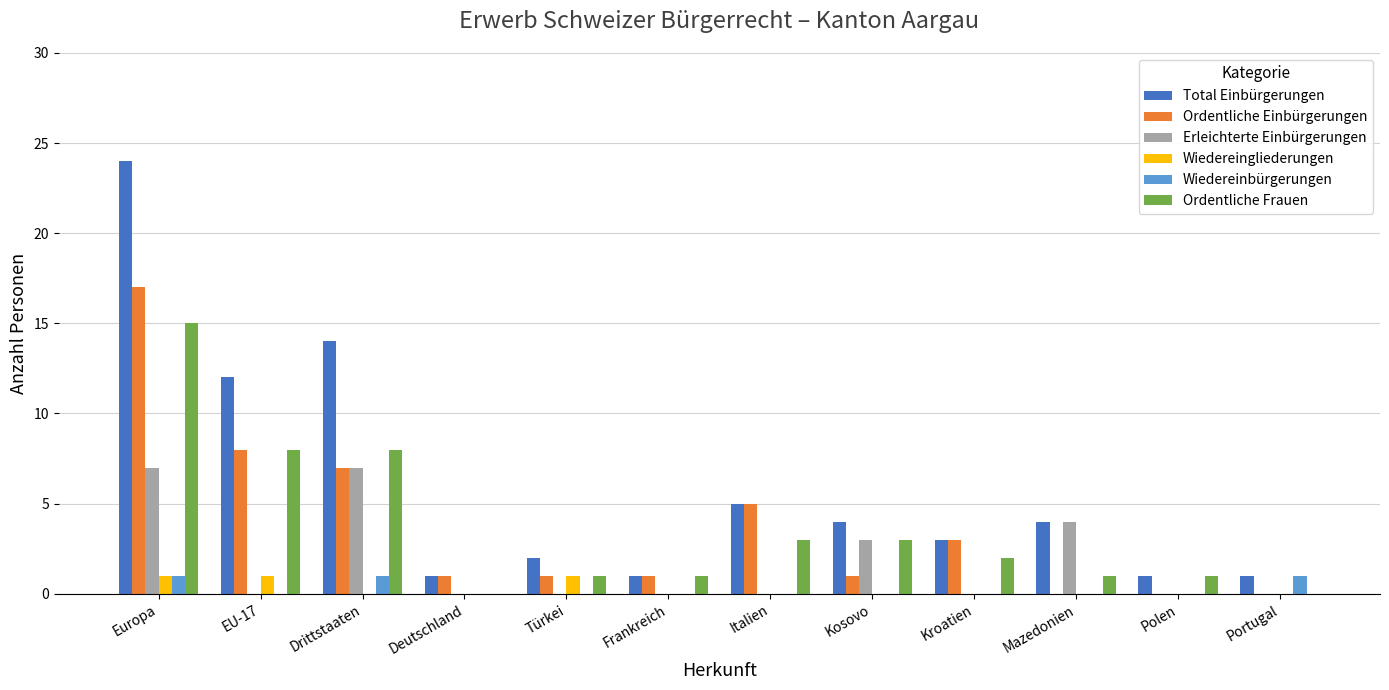

What is the maximum value shown in the chart?

24